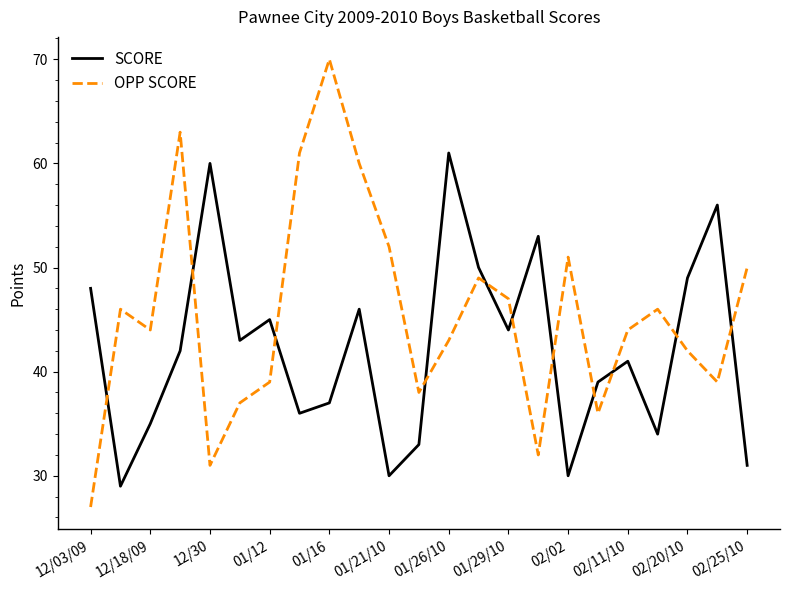

Rank the series by their average value, from lowest to highest.

SCORE, OPP SCORE